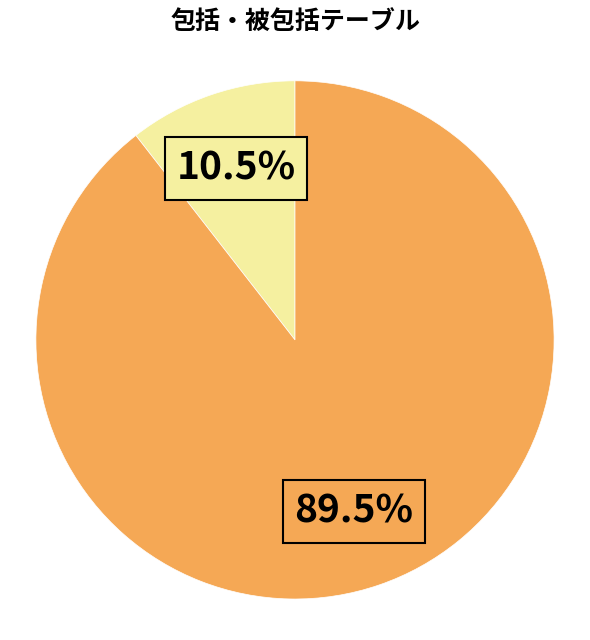

Is there any slice that represents more than half of the pie?

Yes